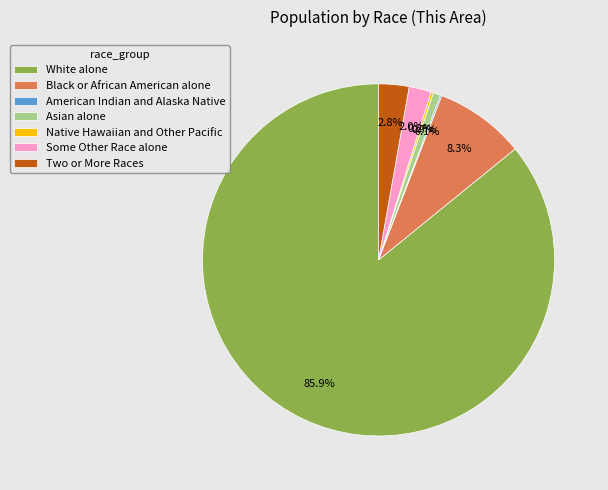

Does White alone represent more than half of the total?

Yes